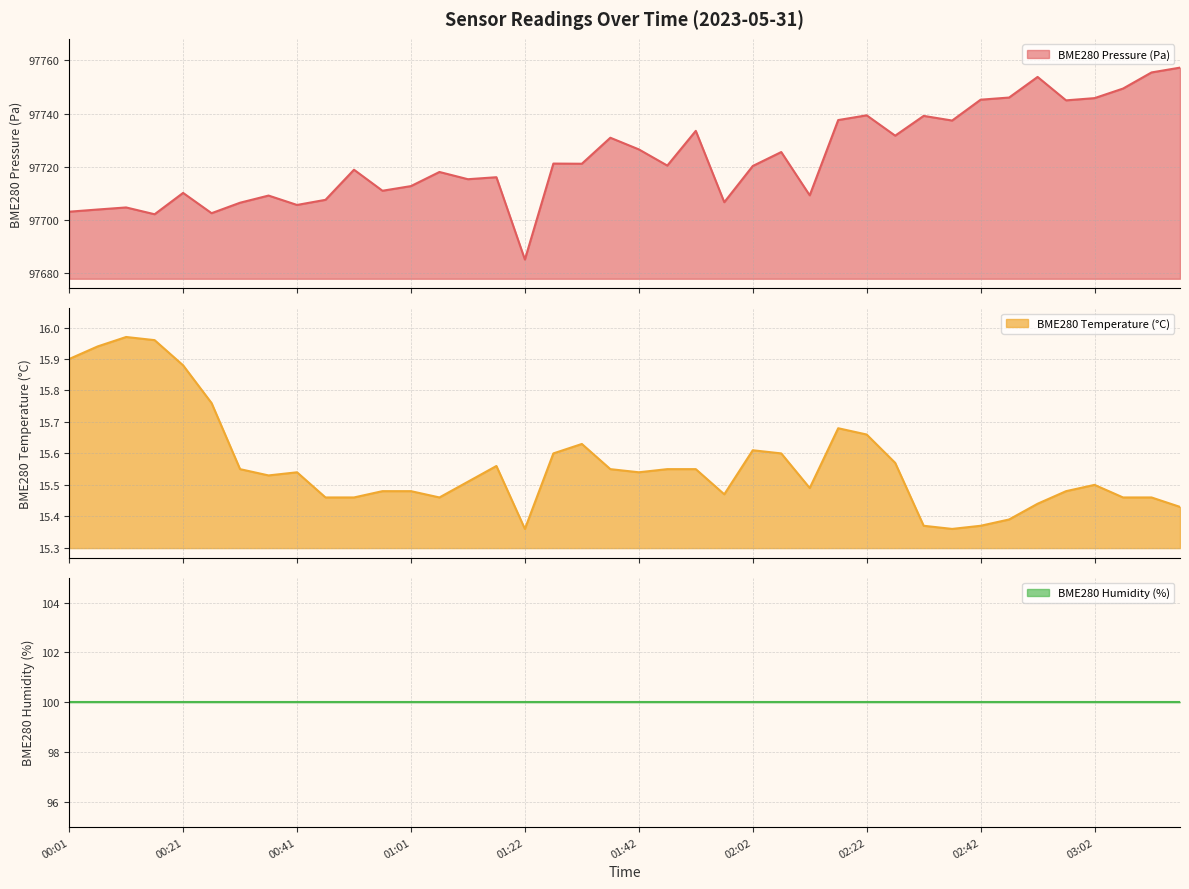

What is the total value across all series at 01:22?

97800.4